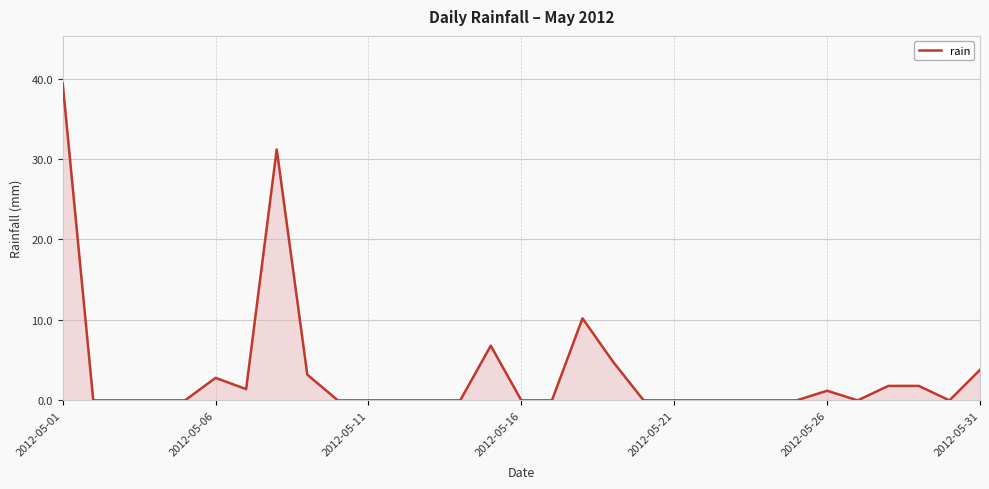

How many categories are shown in the chart?

31